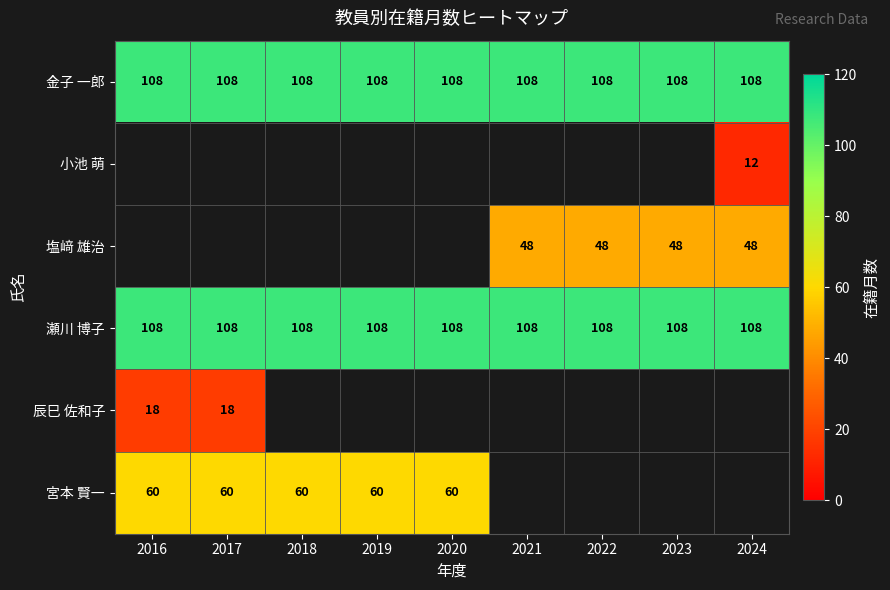

True or false: 金子 一郎 has a value of 108 at 2022.

True